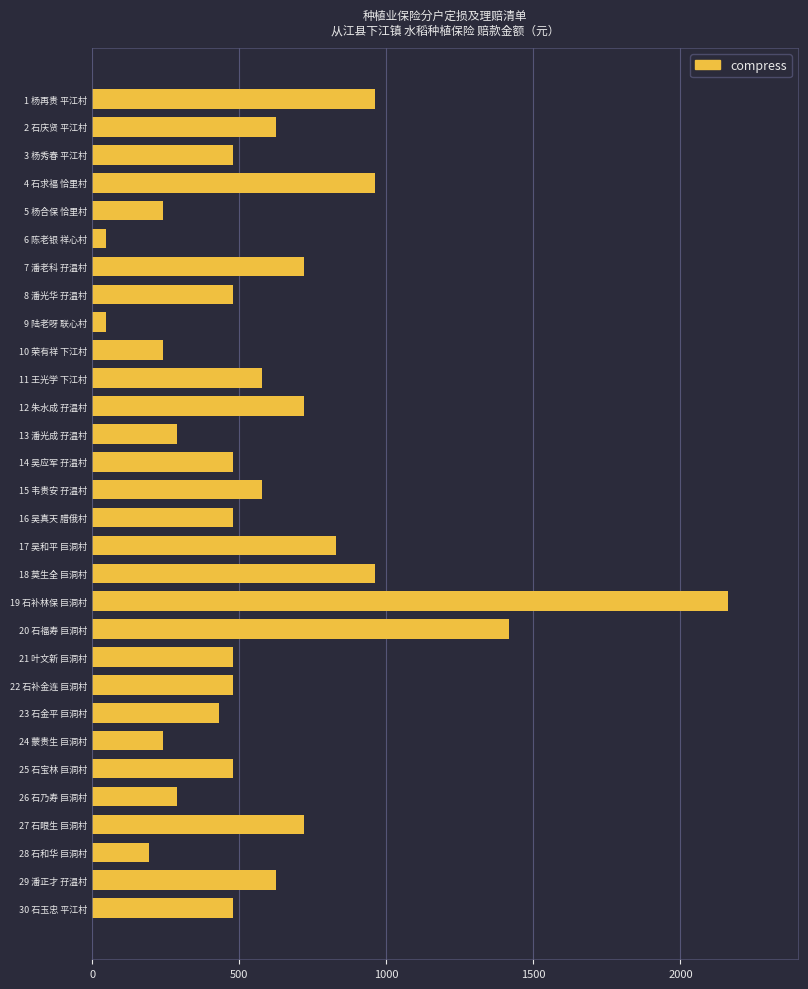

The value at 24 蒙贵生 巨洞村 is 117.4. True or false?

False